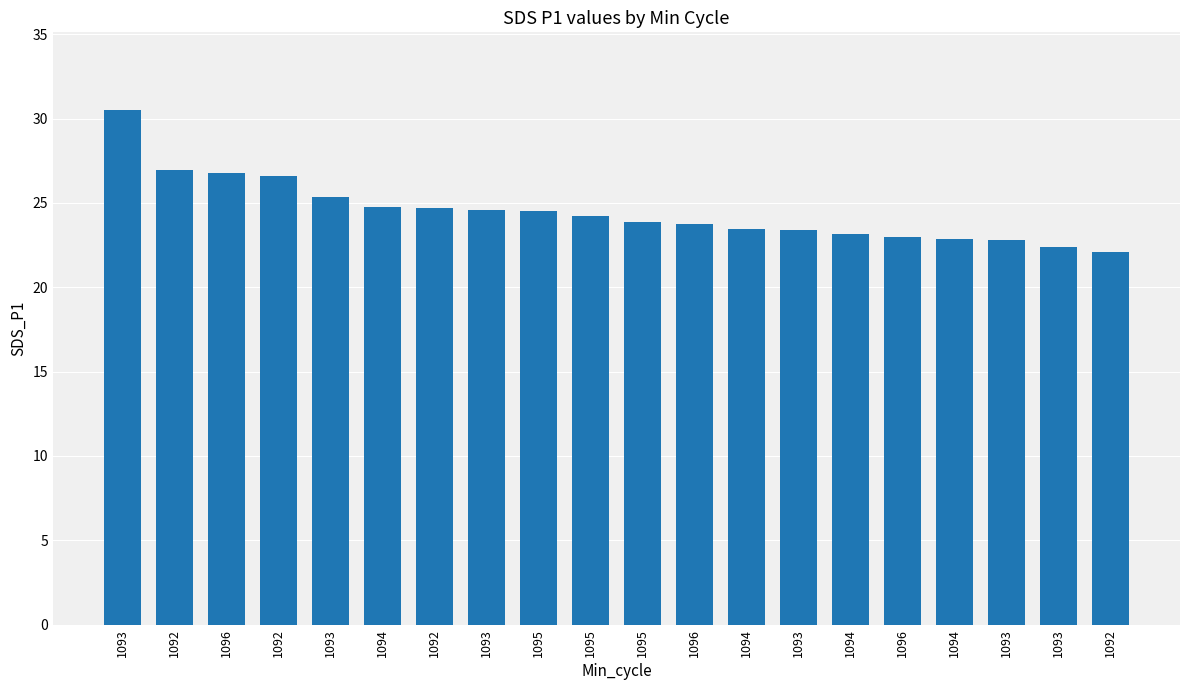

What is the minimum value shown in the chart?

22.1